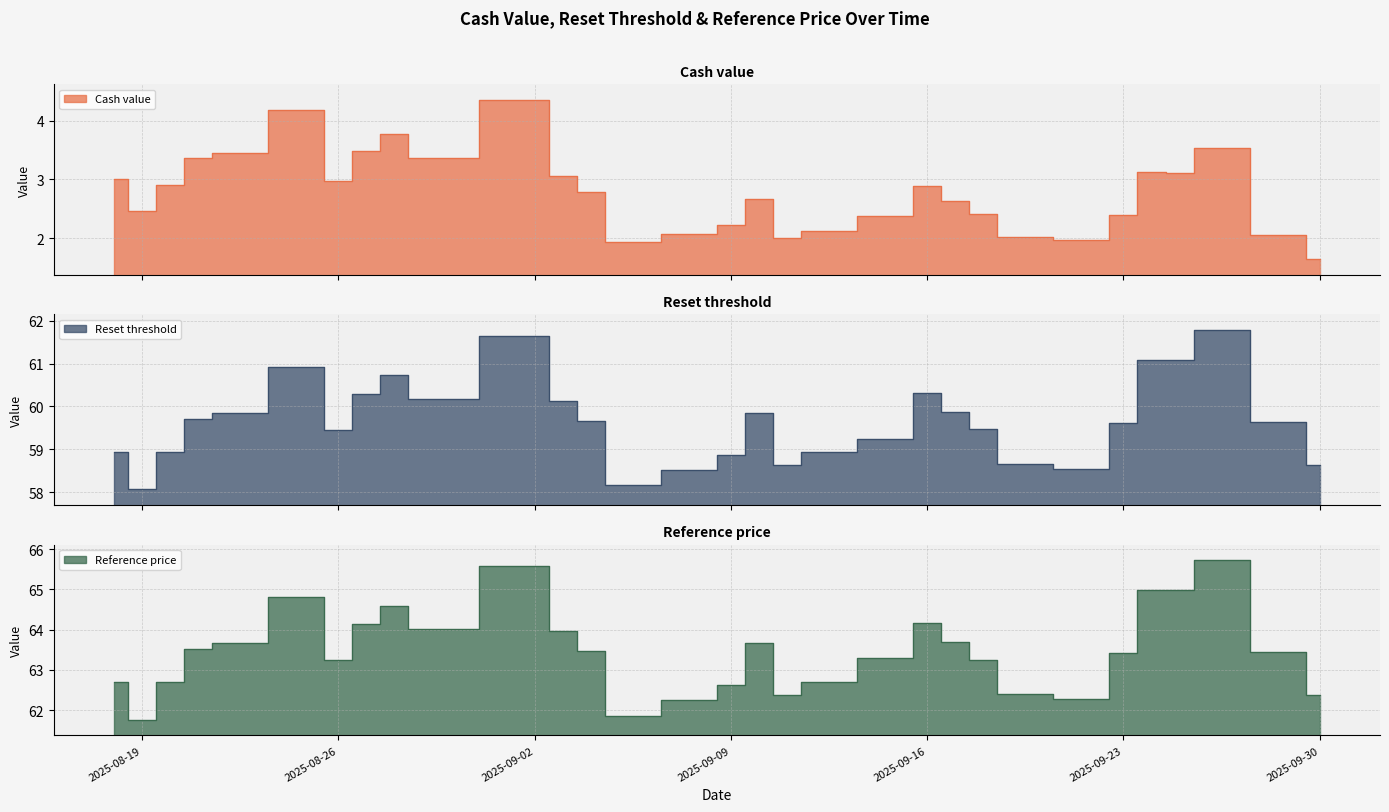

Reading left to right, what are all the values shown in this chart?

Cash value: 2025-08-18=3.0	2025-08-19=2.5	2025-08-20=2.9	2025-08-21=3.4	2025-08-22=3.5	2025-08-25=4.2	2025-08-26=3.0	2025-08-27=3.5	2025-08-28=3.8	2025-08-29=3.4	2025-09-02=4.3	2025-09-03=3.1	2025-09-04=2.8	2025-09-05=1.9	2025-09-08=2.1	2025-09-09=2.2	2025-09-10=2.7	2025-09-11=2.0	2025-09-12=2.1	2025-09-15=2.4	2025-09-16=2.9	2025-09-17=2.6	2025-09-18=2.4	2025-09-19=2.0	2025-09-22=2.0	2025-09-23=2.4	2025-09-24=3.1	2025-09-25=3.1	2025-09-26=3.5	2025-09-29=2.1	2025-09-30=1.6
Reset threshold: 2025-08-18=58.9	2025-08-19=58.1	2025-08-20=58.9	2025-08-21=59.7	2025-08-22=59.8	2025-08-25=60.9	2025-08-26=59.5	2025-08-27=60.3	2025-08-28=60.7	2025-08-29=60.2	2025-09-02=61.7	2025-09-03=60.1	2025-09-04=59.7	2025-09-05=58.2	2025-09-08=58.5	2025-09-09=58.9	2025-09-10=59.9	2025-09-11=58.6	2025-09-12=58.9	2025-09-15=59.2	2025-09-16=60.3	2025-09-17=59.9	2025-09-18=59.5	2025-09-19=58.7	2025-09-22=58.5	2025-09-23=59.6	2025-09-24=61.1	2025-09-25=61.1	2025-09-26=61.8	2025-09-29=59.6	2025-09-30=58.6
Reference price: 2025-08-18=62.7	2025-08-19=61.8	2025-08-20=62.7	2025-08-21=63.5	2025-08-22=63.7	2025-08-25=64.8	2025-08-26=63.2	2025-08-27=64.2	2025-08-28=64.6	2025-08-29=64.0	2025-09-02=65.6	2025-09-03=64.0	2025-09-04=63.5	2025-09-05=61.9	2025-09-08=62.3	2025-09-09=62.6	2025-09-10=63.7	2025-09-11=62.4	2025-09-12=62.7	2025-09-15=63.3	2025-09-16=64.2	2025-09-17=63.7	2025-09-18=63.3	2025-09-19=62.4	2025-09-22=62.3	2025-09-23=63.4	2025-09-24=65.0	2025-09-25=65.0	2025-09-26=65.7	2025-09-29=63.5	2025-09-30=62.4